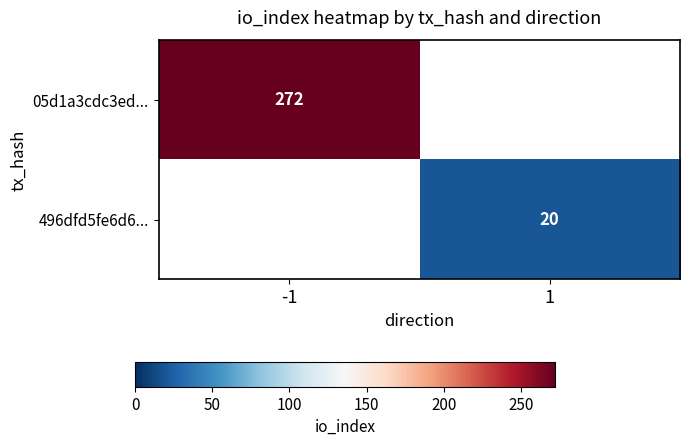

True or false: 05d1a3cdc3ed... has a value of 462 at -1.

False